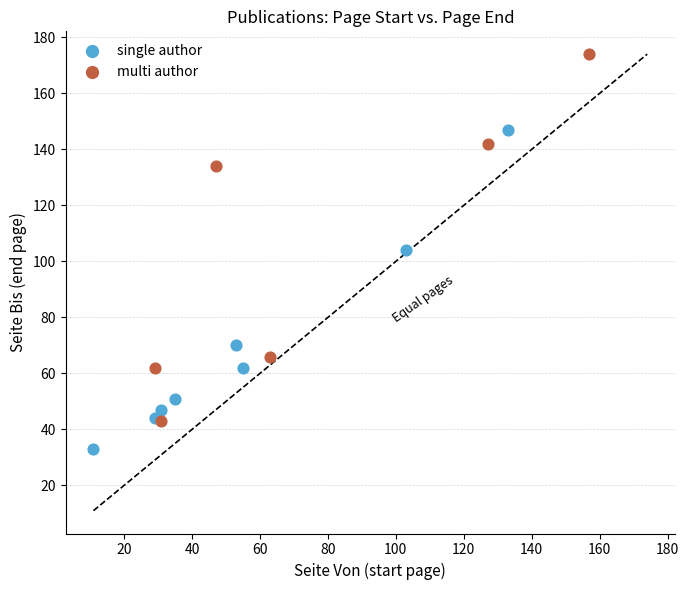

Which series has the largest Y range (max minus min)?

multi author